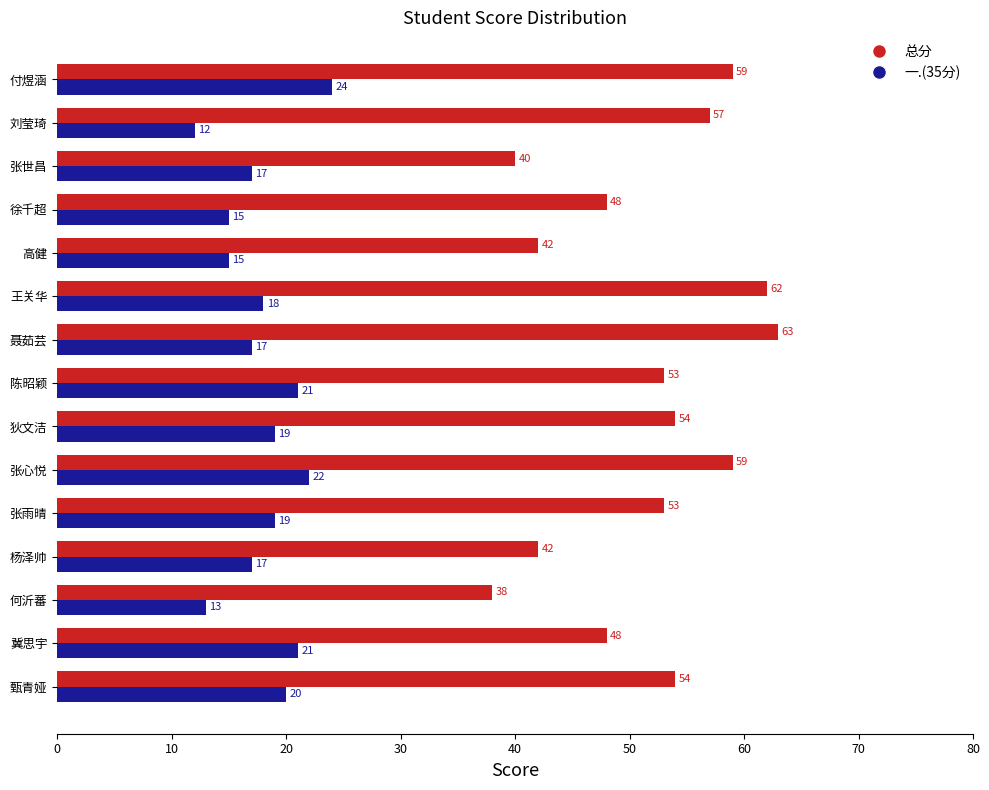

The value of 总分 at 陈昭颖 is 20. True or false?

False